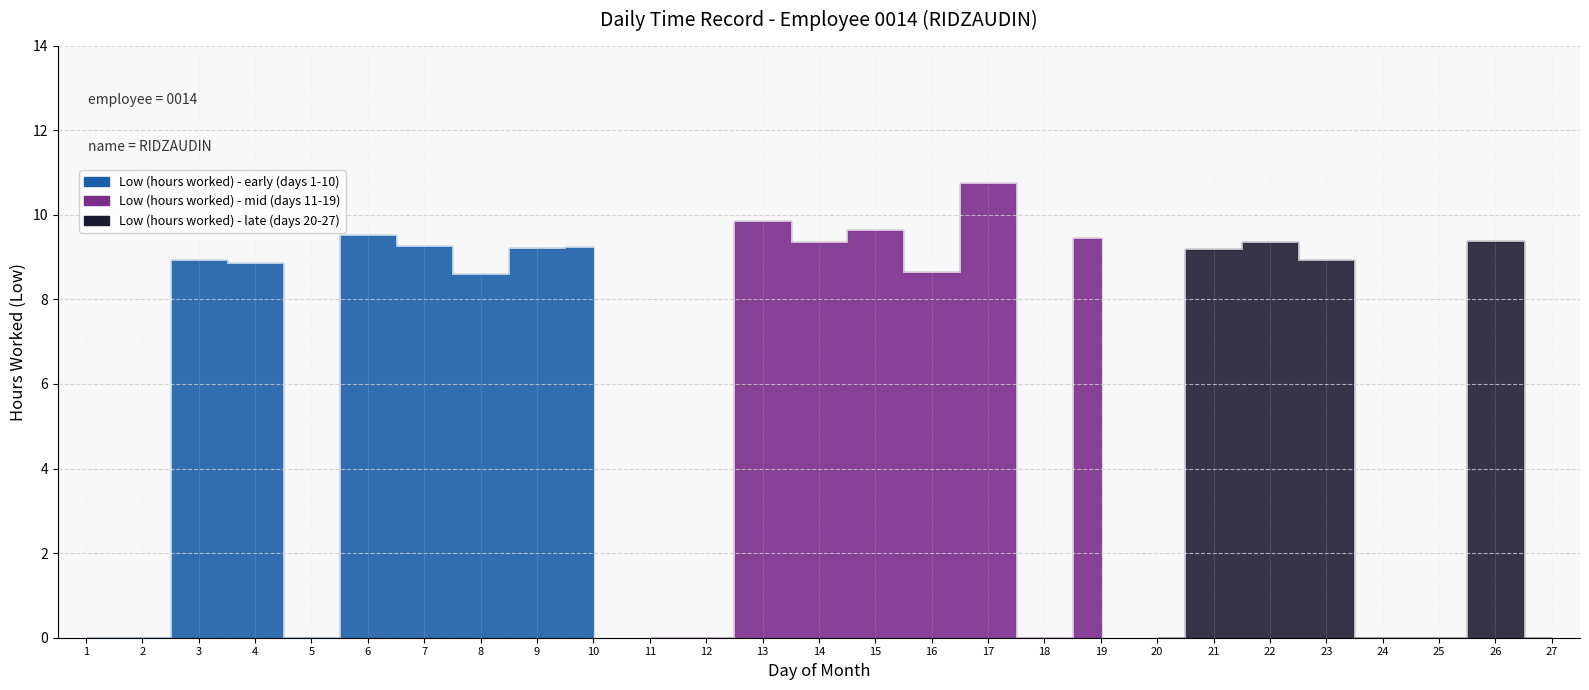

Reading left to right, what are all the values shown in this chart?

0.0	0.0	8.9	8.8	0.0	9.5	9.2	8.6	9.2	9.2	0.0	0.0	9.8	9.4	9.6	8.6	10.8	0.0	9.5	0.0	9.2	9.4	8.9	0.0	0.0	9.4	0.0